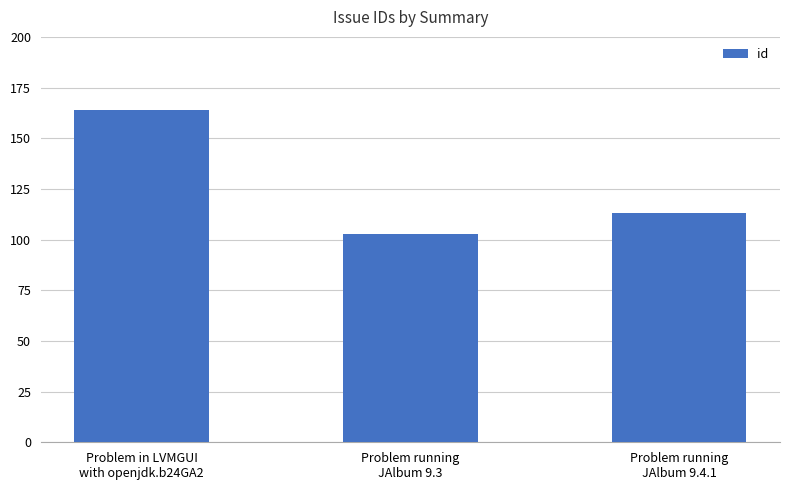

What position from the left is Problem running
JAlbum 9.4.1?

3